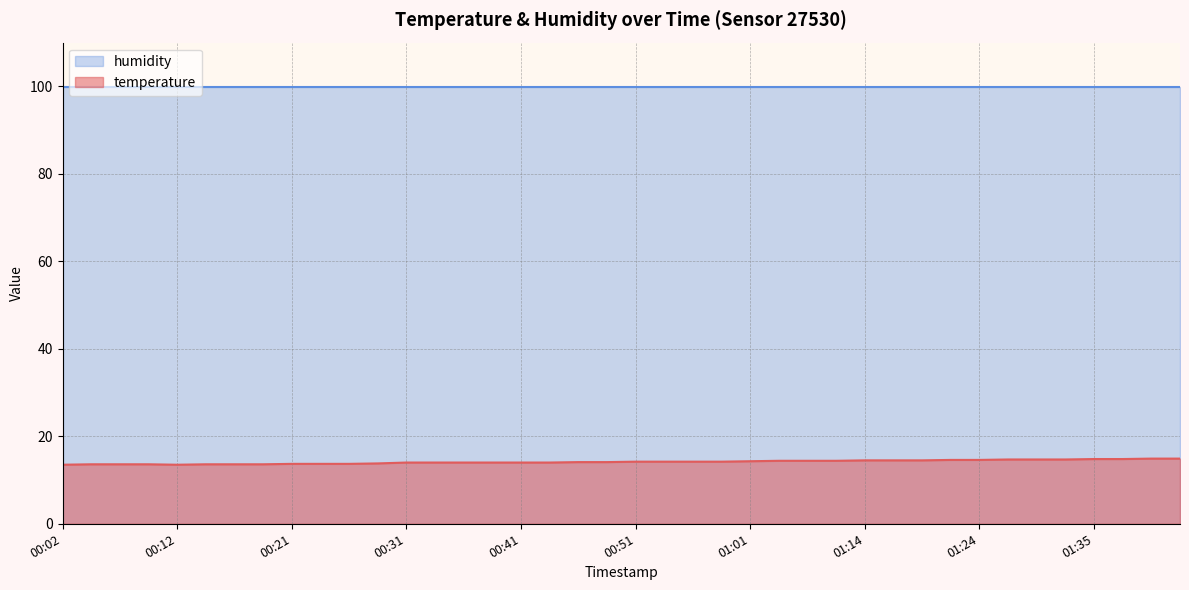

Rank the categories by value from lowest to highest.

00:02, 00:12, 00:04, 00:07, 00:09, 00:14, 00:16, 00:19, 00:21, 00:24, 00:26, 00:29, 00:31, 00:34, 00:36, 00:39, 00:41, 00:44, 00:46, 00:48, 00:51, 00:53, 00:56, 00:58, 01:01, 01:03, 01:06, 01:08, 01:14, 01:16, 01:19, 01:22, 01:24, 01:27, 01:29, 01:32, 01:35, 01:37, 01:40, 01:42